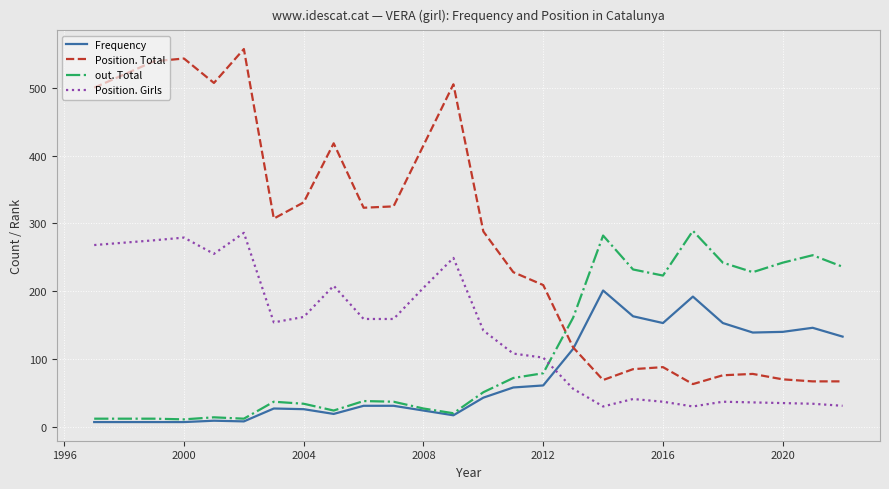

Which series has the widest spread of values?

Position. Total